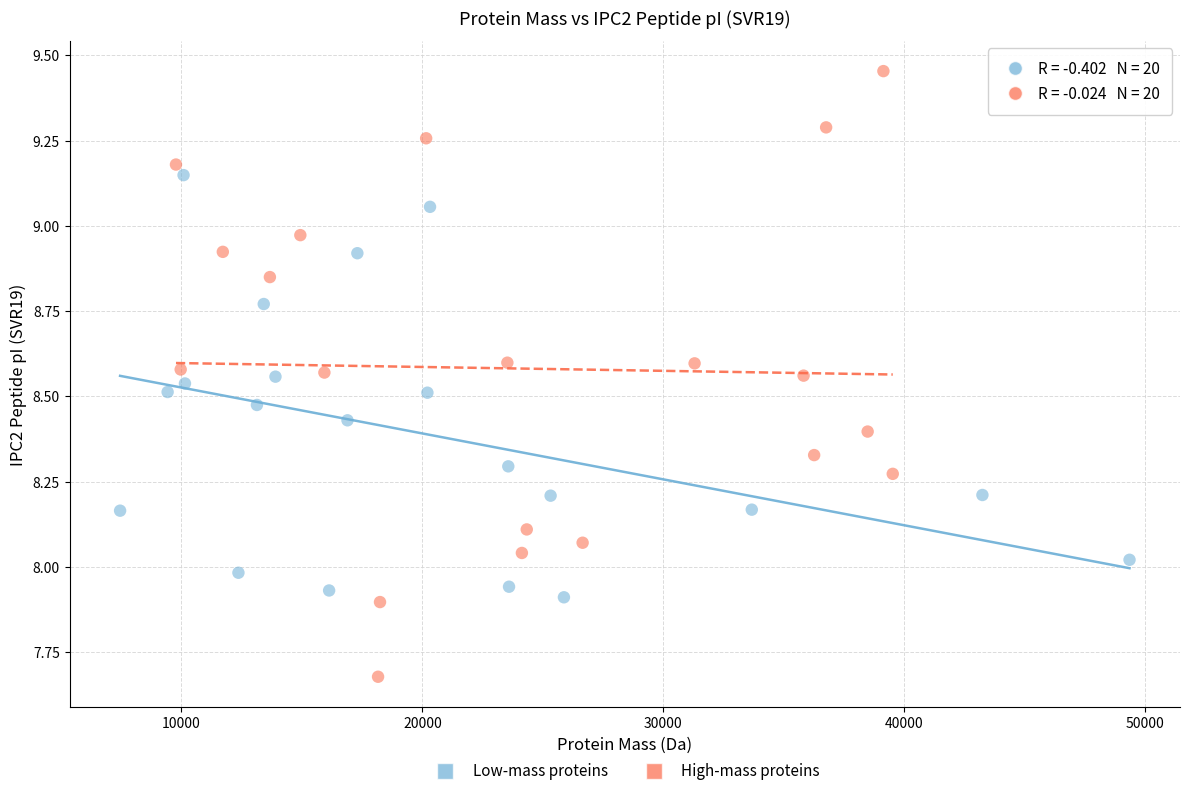

Which series contains the lowest Y value?

High-mass proteins